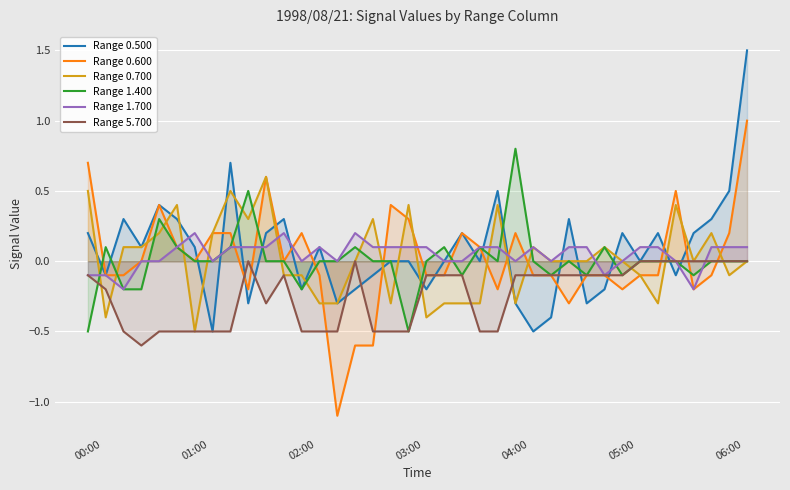

Does the chart display data point markers on the line(s)?

No